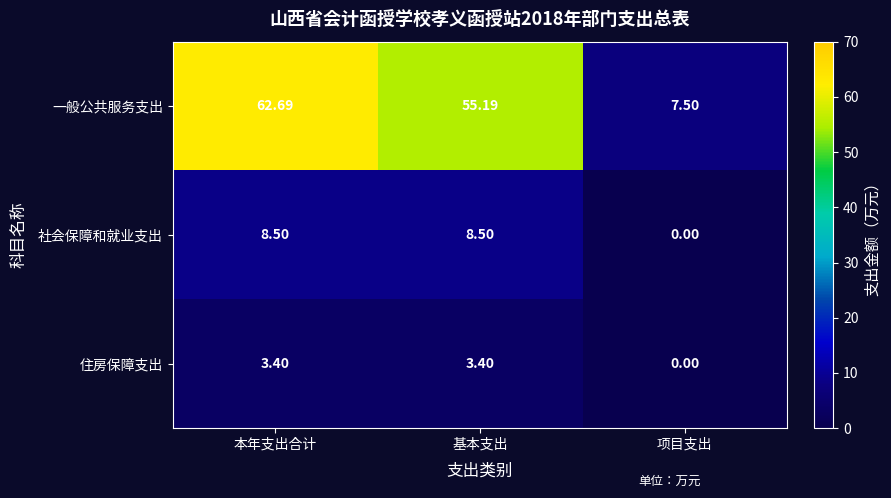

How many data points in 一般公共服务支出 are less than 55?

1